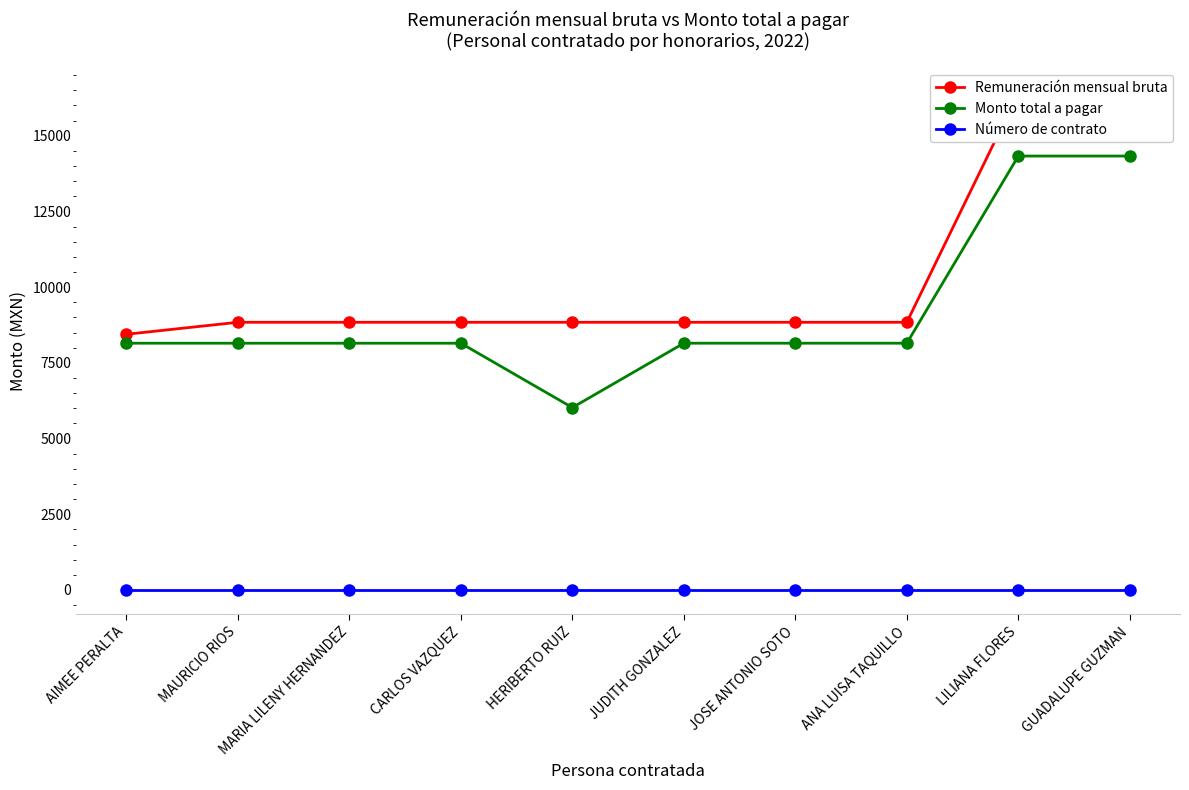

The Remuneración mensual bruta series shows 15488.2 at ANA LUISA TAQUILLO. True or false?

False